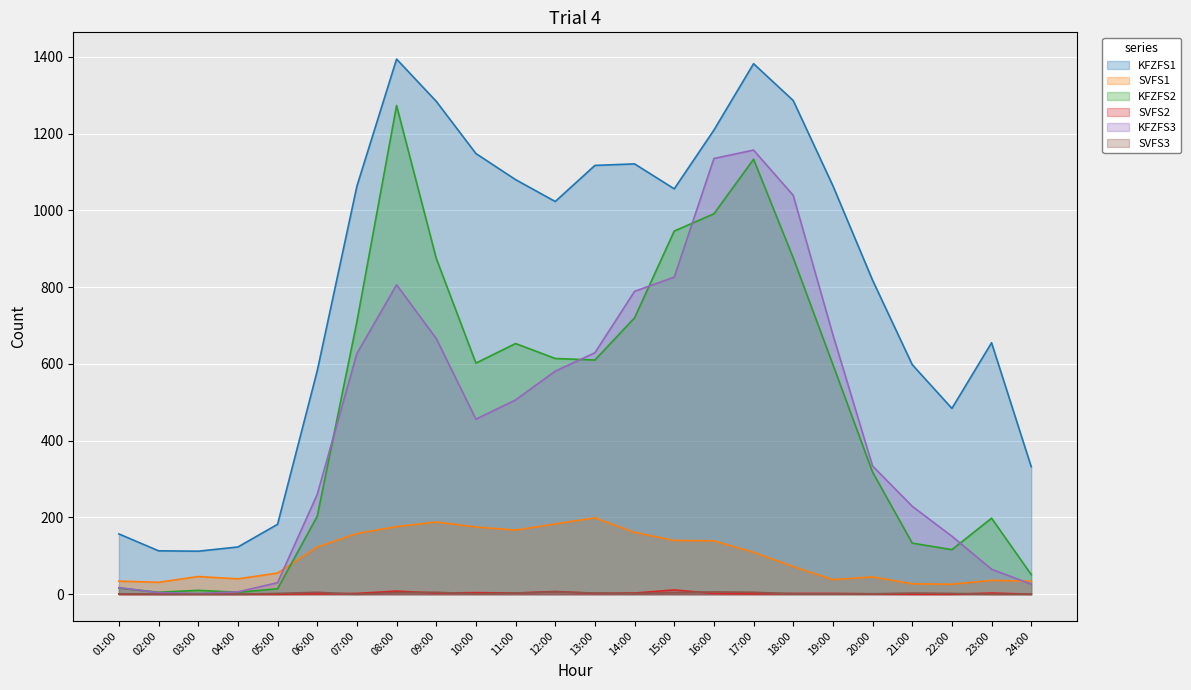

List the labels in order of KFZFS1 value, largest first.

08:00, 17:00, 18:00, 09:00, 16:00, 10:00, 14:00, 13:00, 11:00, 19:00, 07:00, 15:00, 12:00, 20:00, 23:00, 21:00, 06:00, 22:00, 24:00, 05:00, 01:00, 04:00, 02:00, 03:00